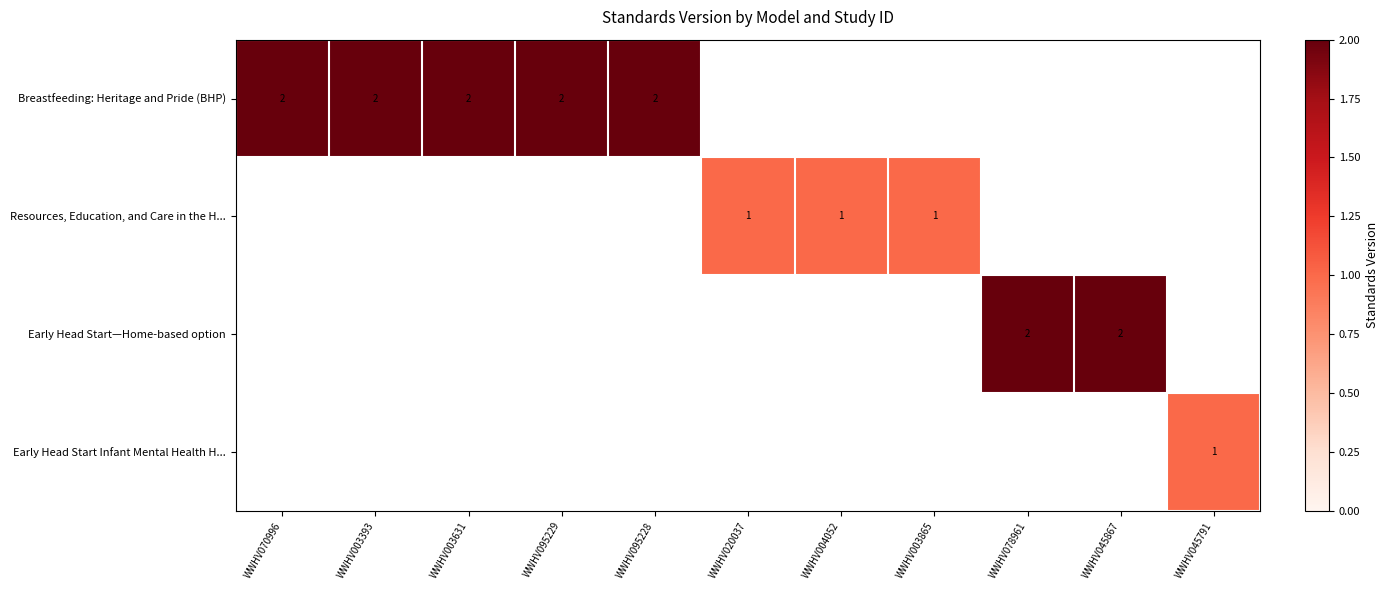

How many categories are shown in the chart?

11